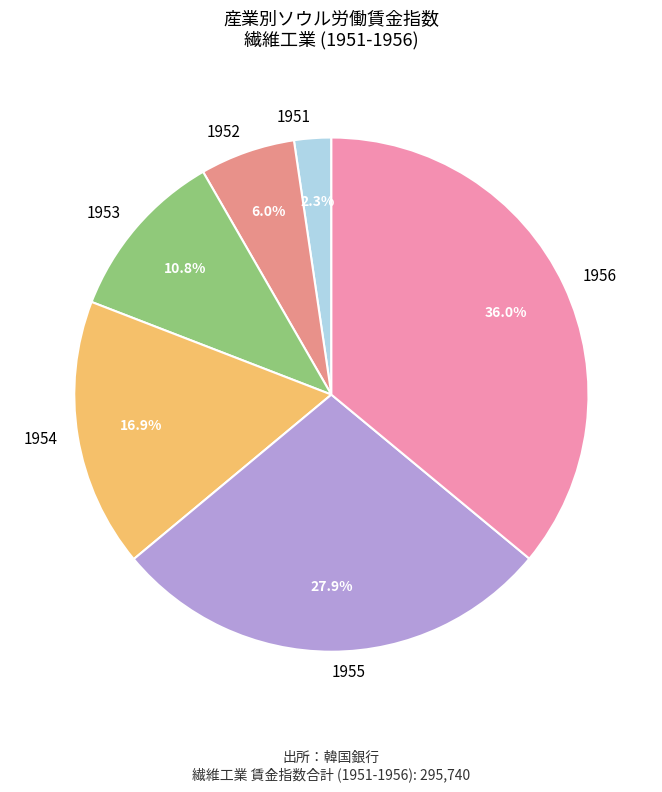

To the nearest percent, what is the difference between the largest and smallest slice percentages?

34%